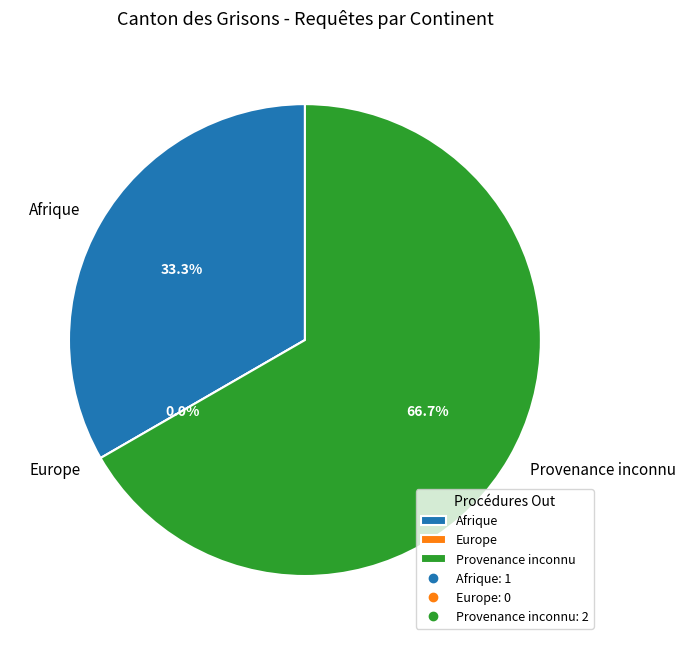

Count the number of slices in the pie.

3